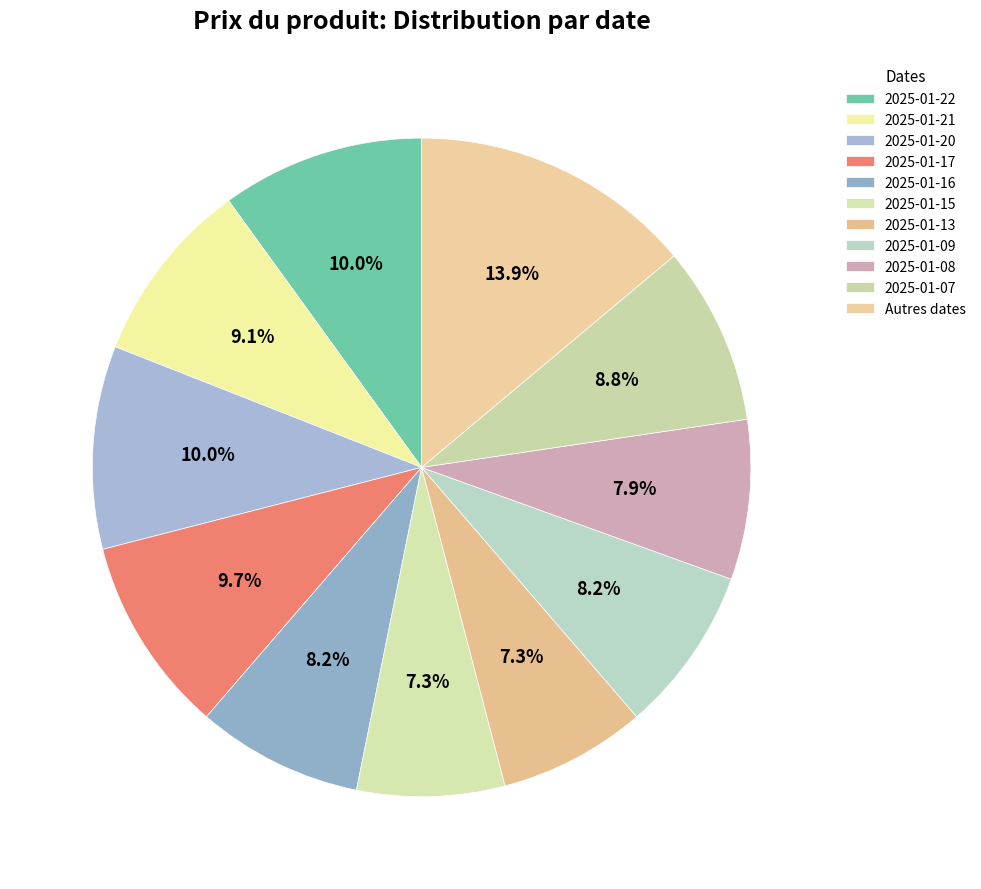

How many slices are in this pie chart?

11